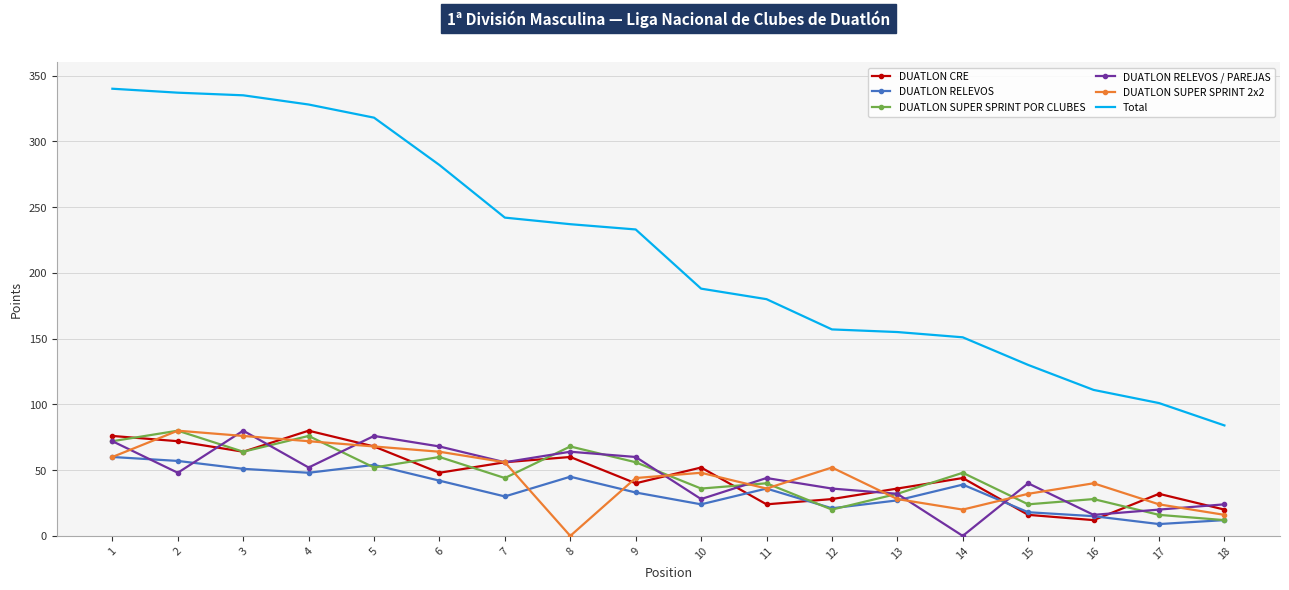

Which series ends up on top after the final intersection of DUATLON SUPER SPRINT 2x2 and DUATLON RELEVOS / PAREJAS?

DUATLON RELEVOS / PAREJAS